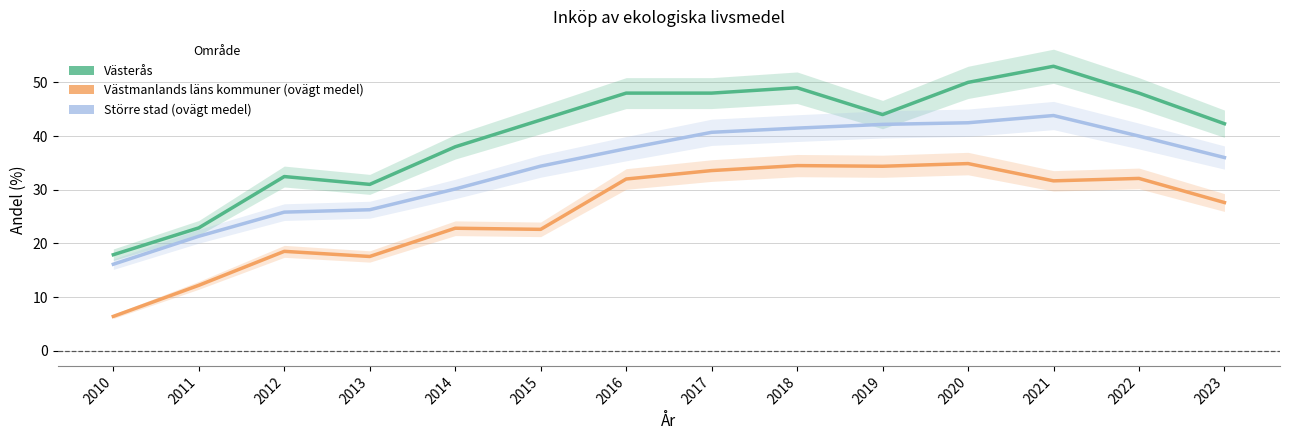

True or false: Större stad (ovägt medel) and Västerås intersect in this chart.

False